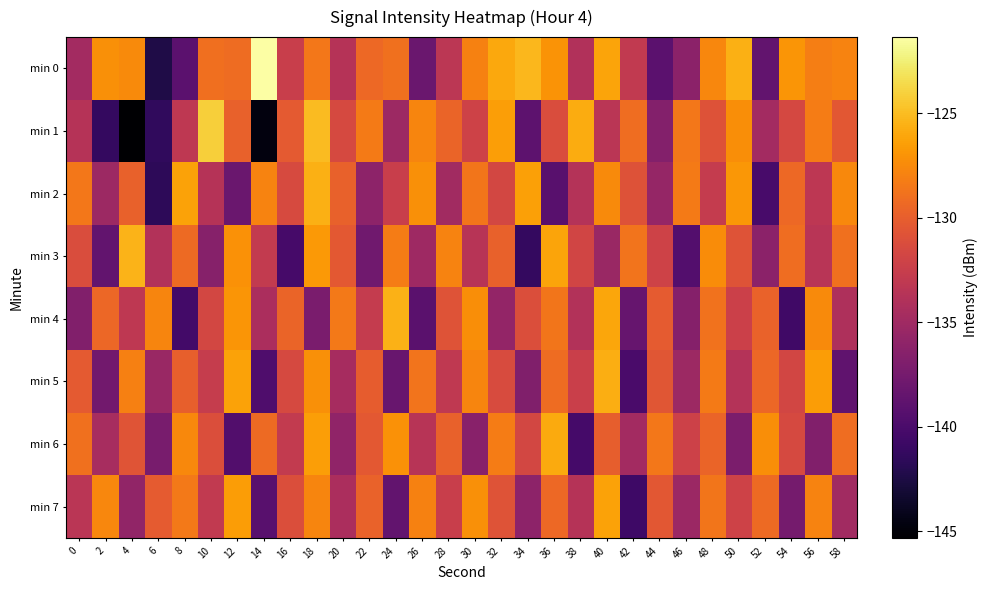

At how many categories does at least one series exceed -124?

1